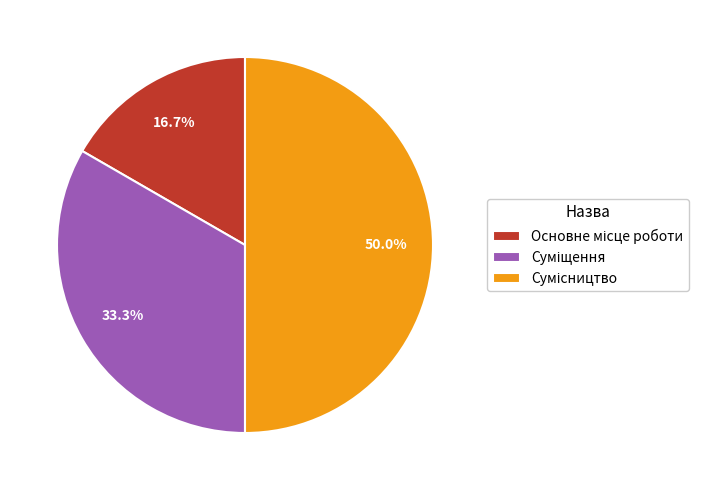

How many slices are in this pie chart?

3